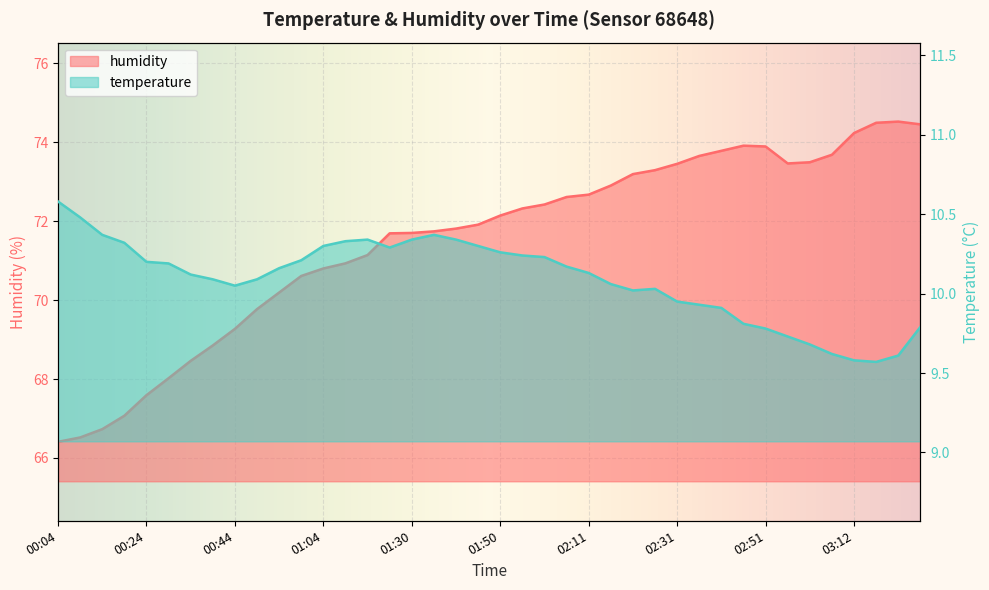

Reading left to right, what are all the values shown in this chart?

temperature: 10.6	10.5	10.4	10.3	10.2	10.2	10.1	10.1	10.1	10.1	10.2	10.2	10.3	10.3	10.3	10.3	10.3	10.4	10.3	10.3	10.3	10.2	10.2	10.2	10.1	10.1	10.0	10.0	9.9	9.9	9.9	9.8	9.8	9.7	9.7	9.6	9.6	9.6	9.6	9.8
humidity: 66.4	66.5	66.7	67.1	67.6	68.0	68.5	68.8	69.3	69.8	70.2	70.6	70.8	70.9	71.1	71.7	71.7	71.7	71.8	71.9	72.1	72.3	72.4	72.6	72.7	72.9	73.2	73.3	73.5	73.7	73.8	73.9	73.9	73.5	73.5	73.7	74.2	74.5	74.5	74.5